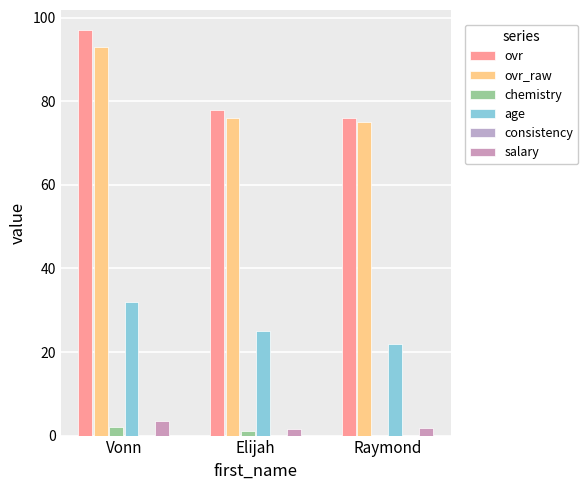

True or false: chemistry has a value of 1.0 at Elijah.

True